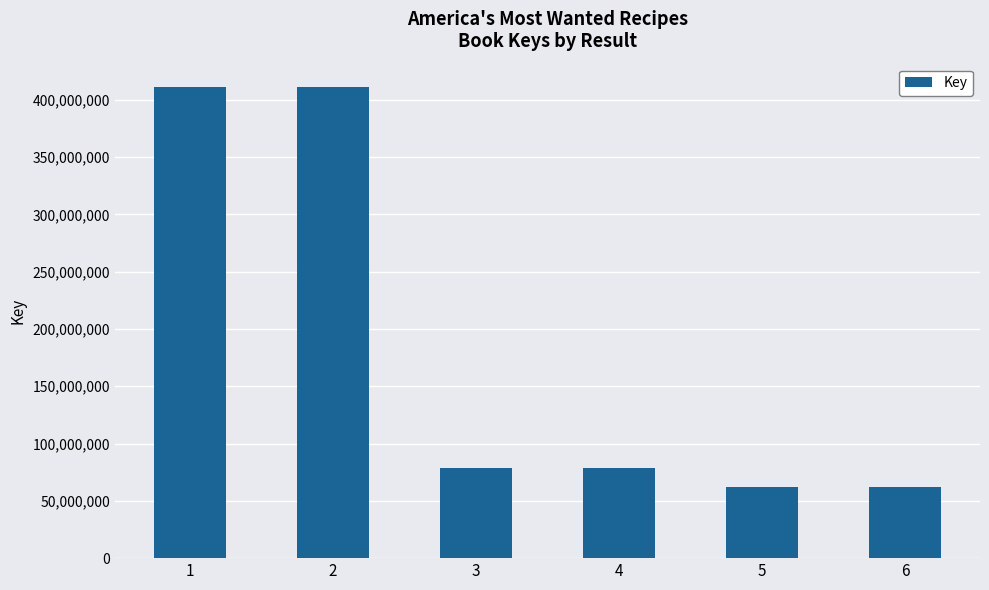

Is it true that the value at 1 is 188236842?

False